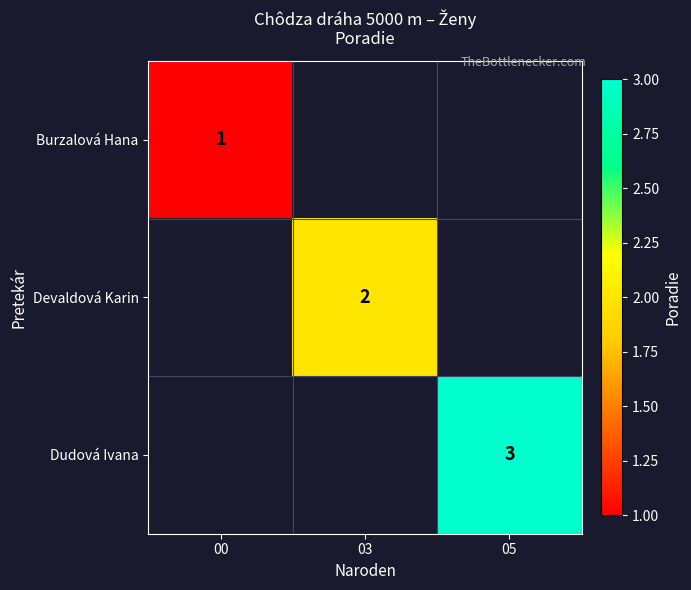

The value of Devaldová Karin at 03 is 3. True or false?

False